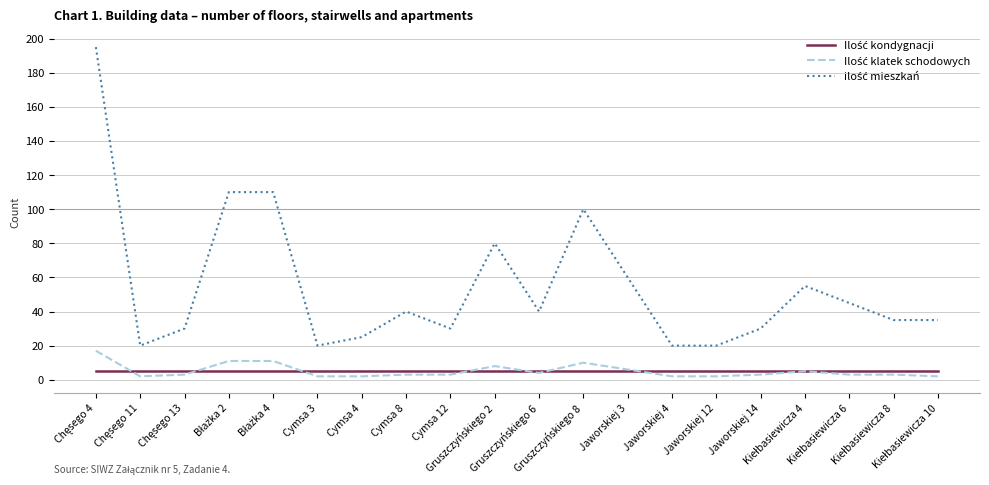

What is the maximum value shown in the chart?

195